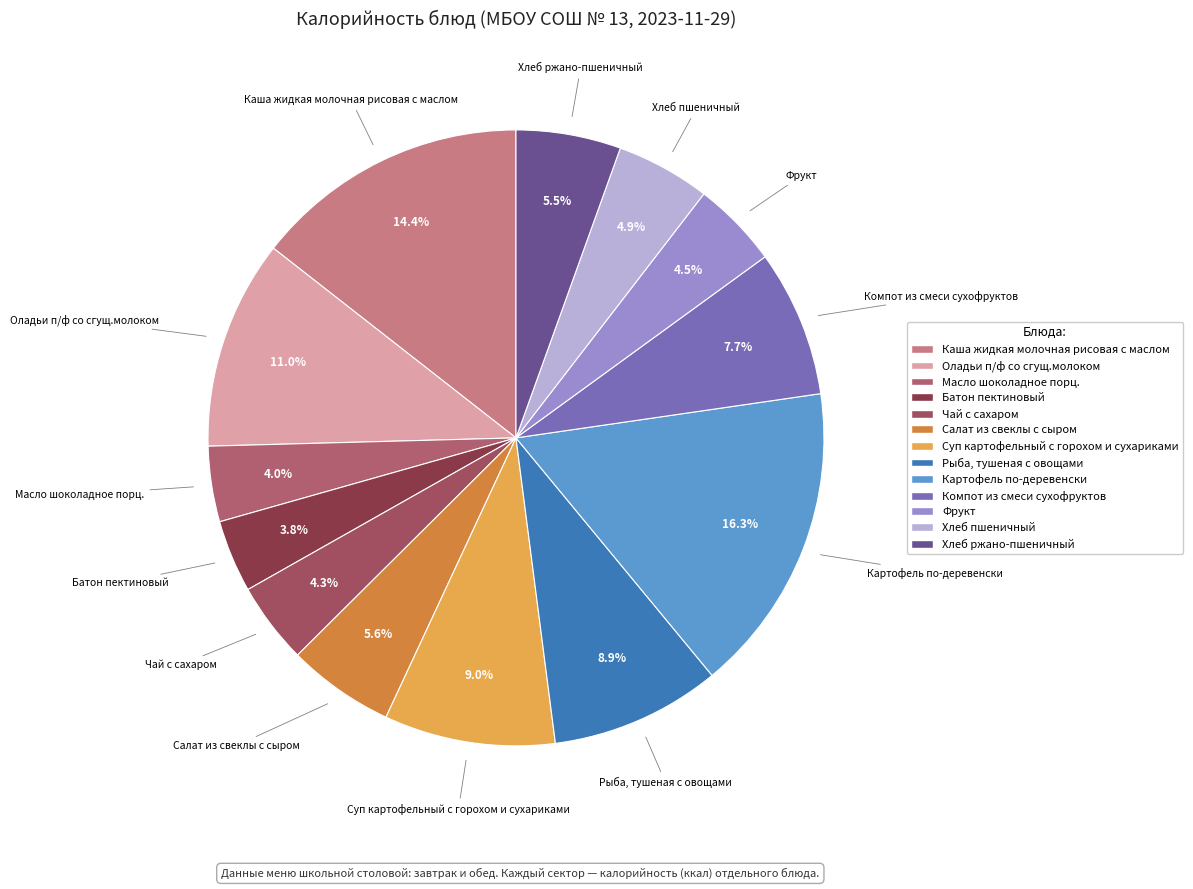

To the nearest percent, what is the difference between the largest and smallest slice percentages?

13%